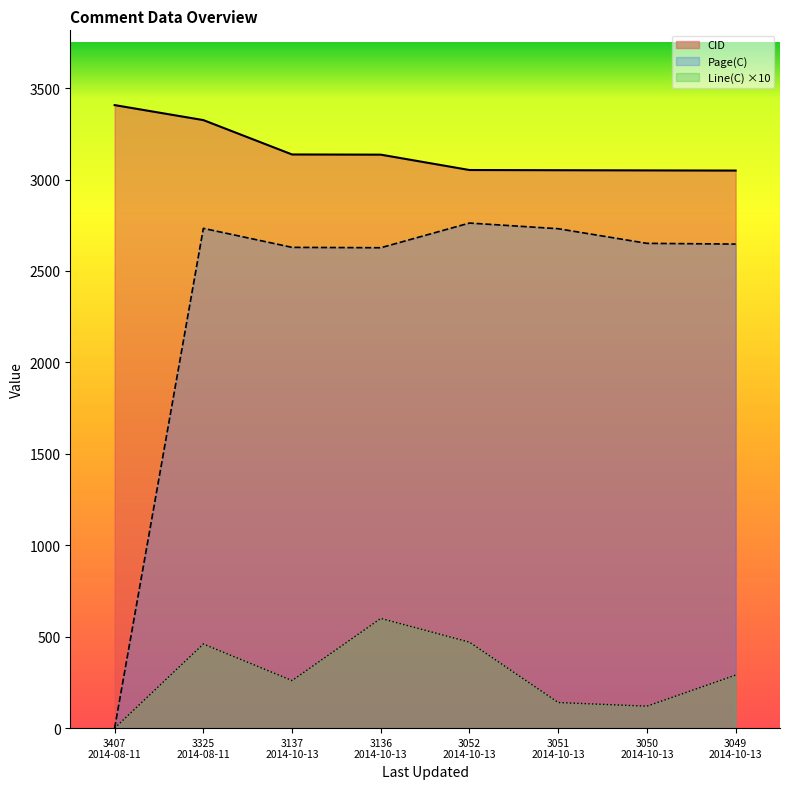

List the series in order of their overall mean, lowest first.

Line(C) ×10, Page(C), CID